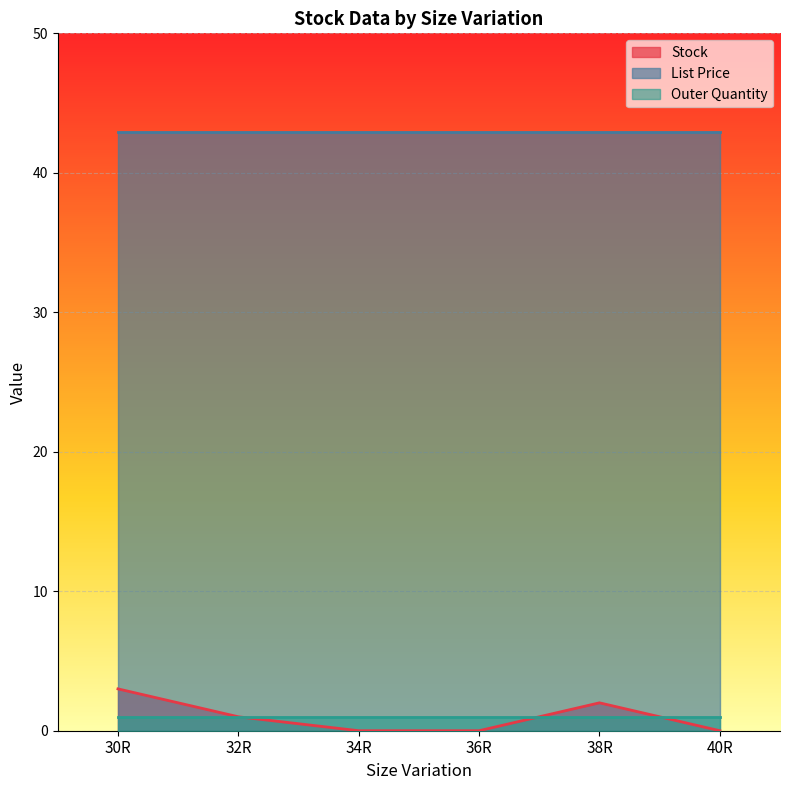

Is it true that Stock equals 5.1 at 30R?

False